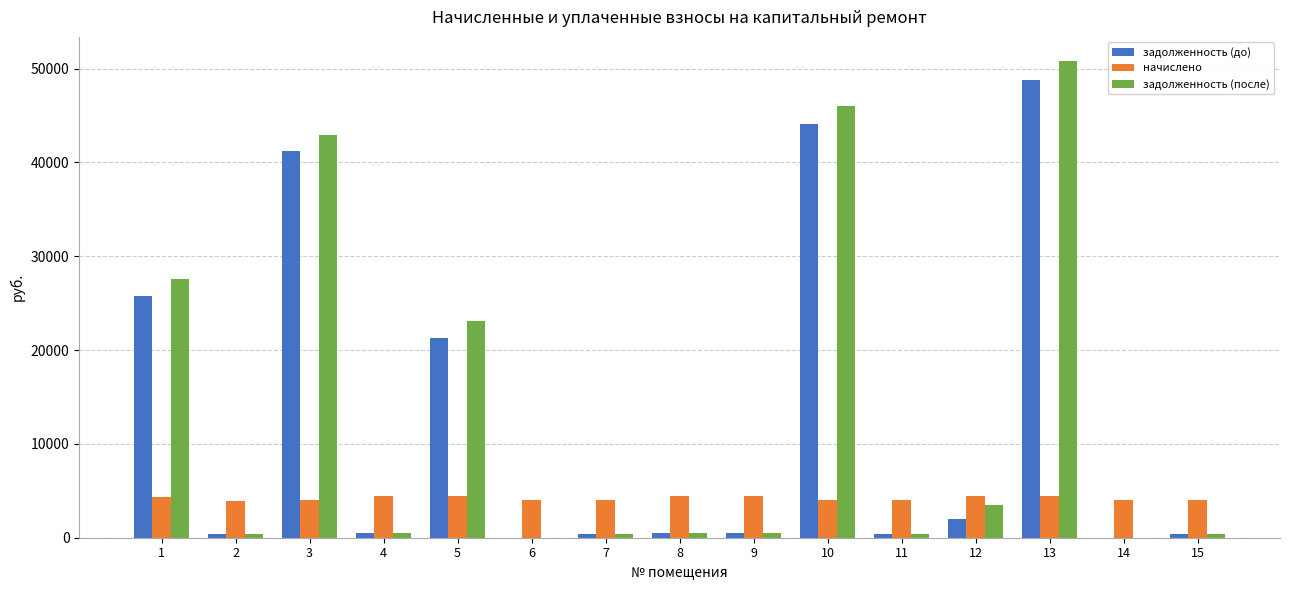

Are the bars horizontal?

No